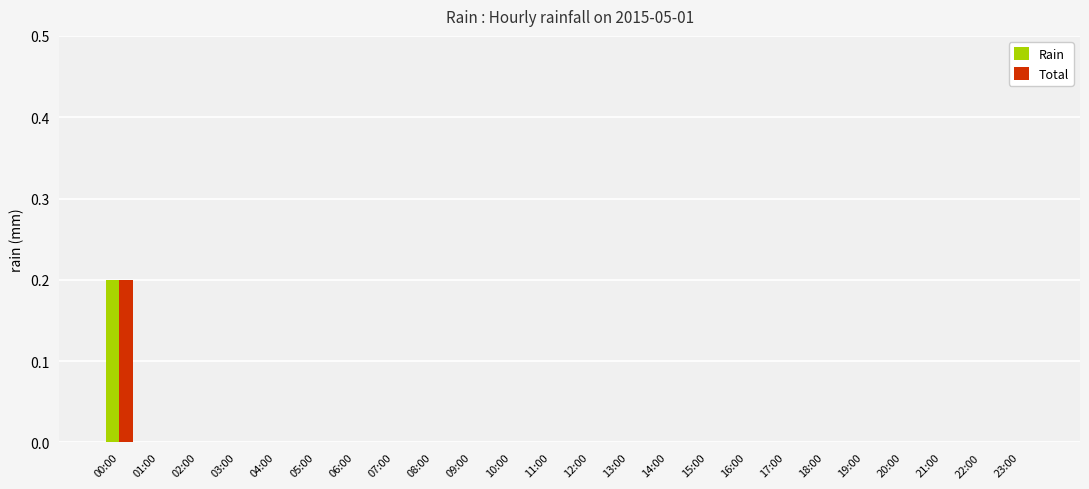

The value of Rain at 22:00 is 0.1. True or false?

False